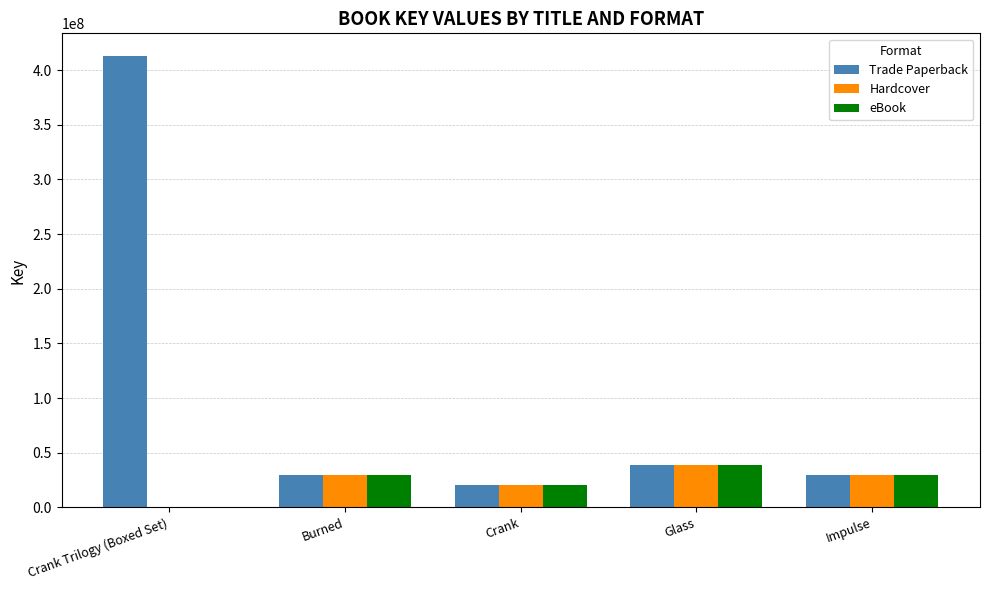

Which category has the highest value in the eBook series?

Glass